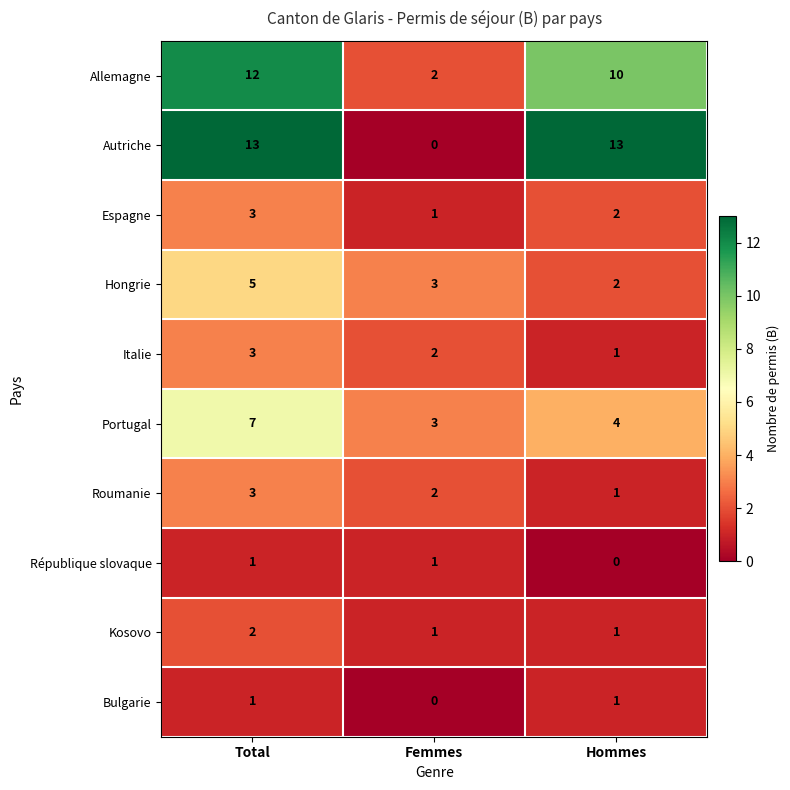

What is the spread (max minus min) of values at Femmes?

3